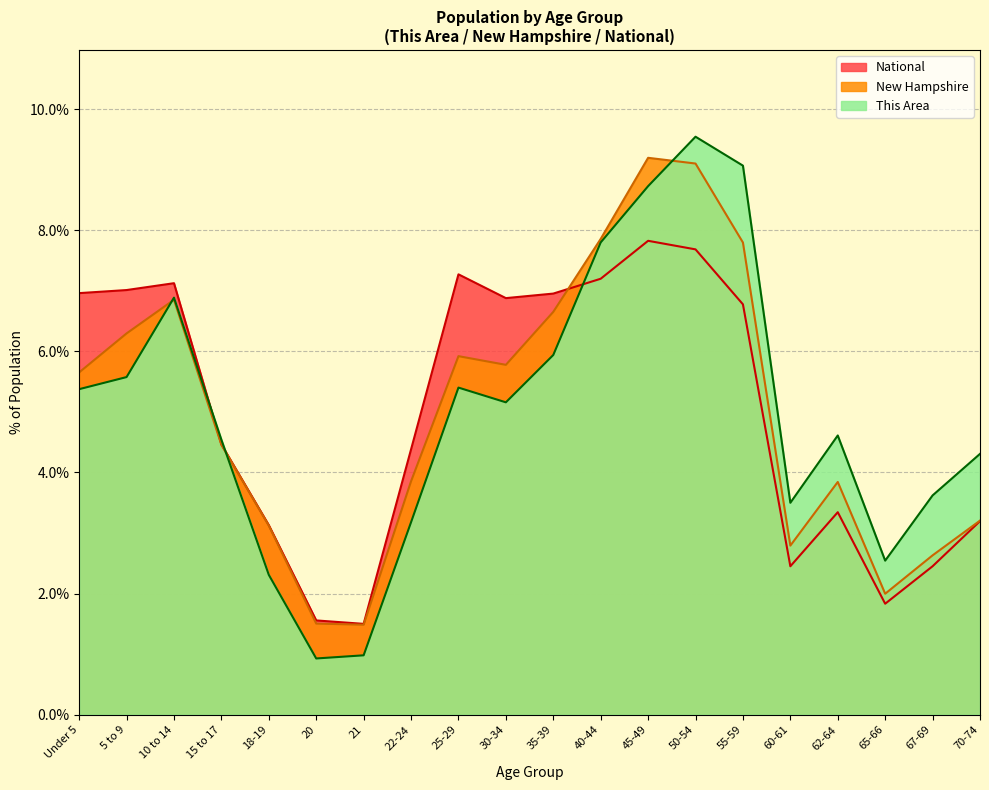

List the series in order of their peak value, lowest first.

National, New Hampshire, This Area